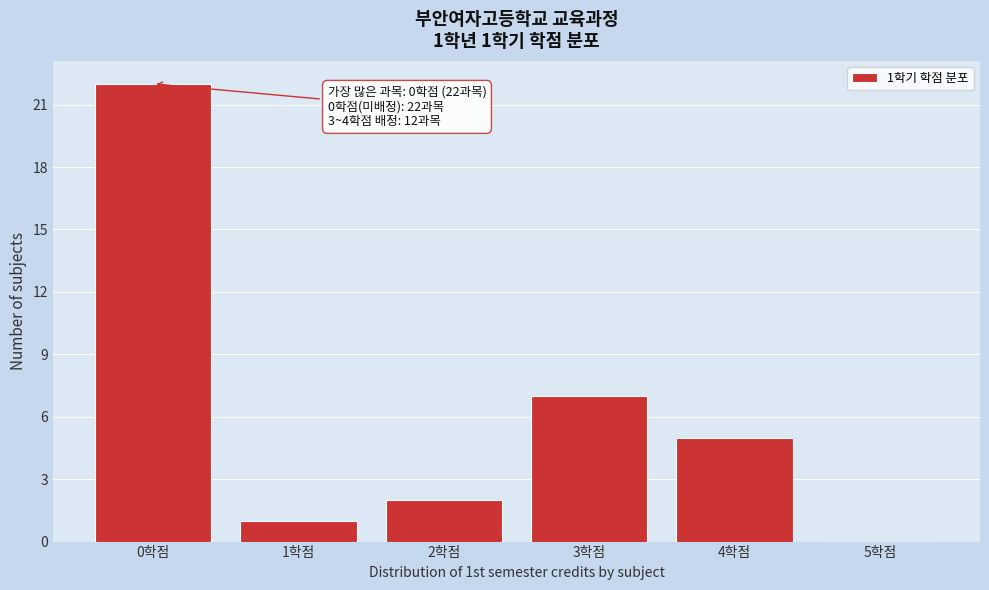

Over which range of the x-axis is the bar tallest?

-0.5 to 0.5